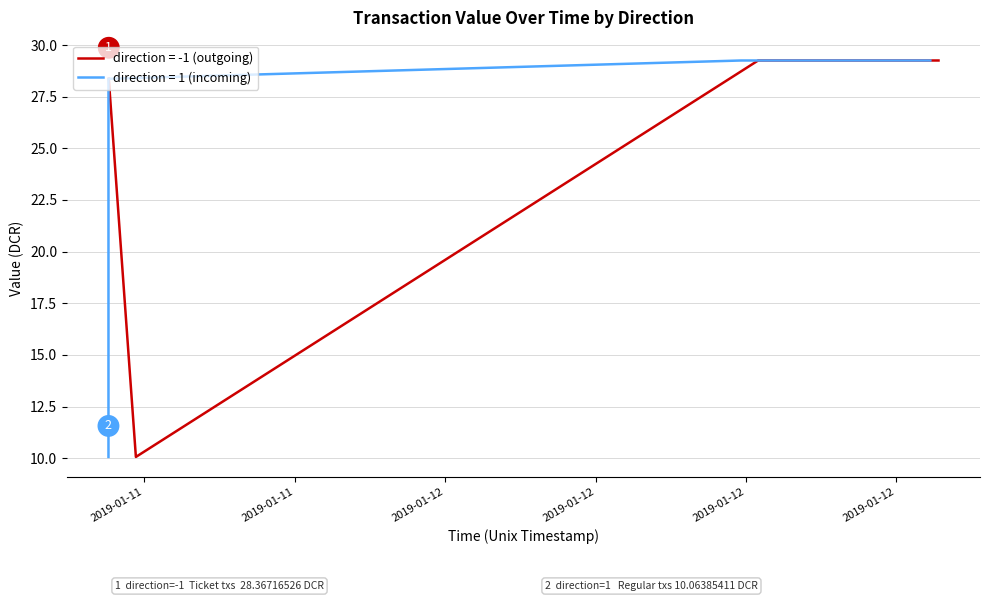

The value (direction=1) series shows 44.6 at 2. True or false?

False